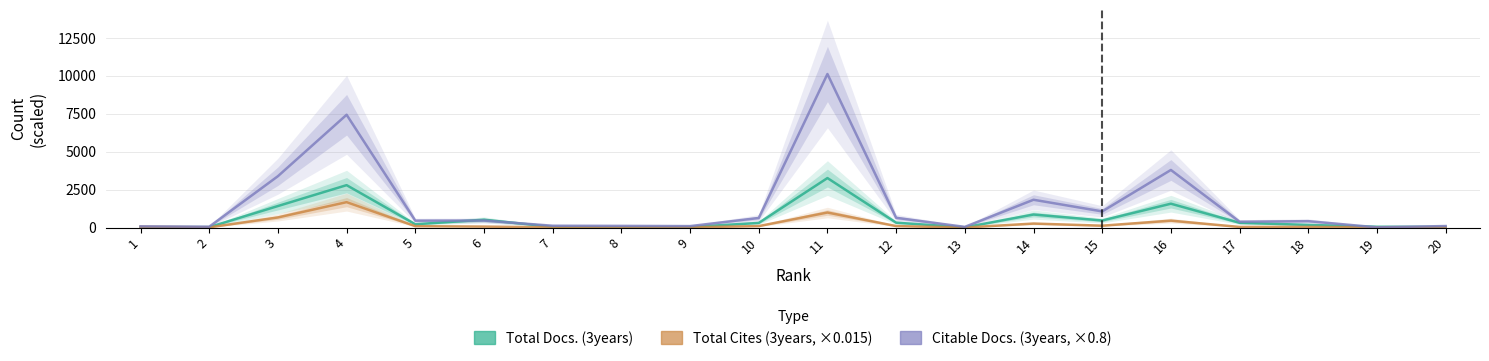

Rank the series by their maximum value, from lowest to highest.

Total Cites (3years), Total Docs. (3years), Citable Docs. (3years)